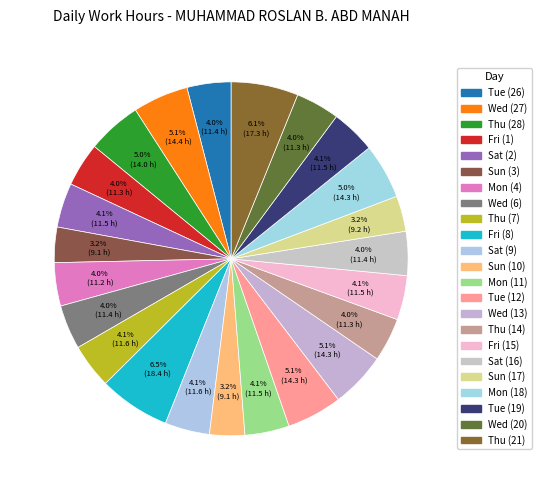

How many segments does this pie chart have?

23